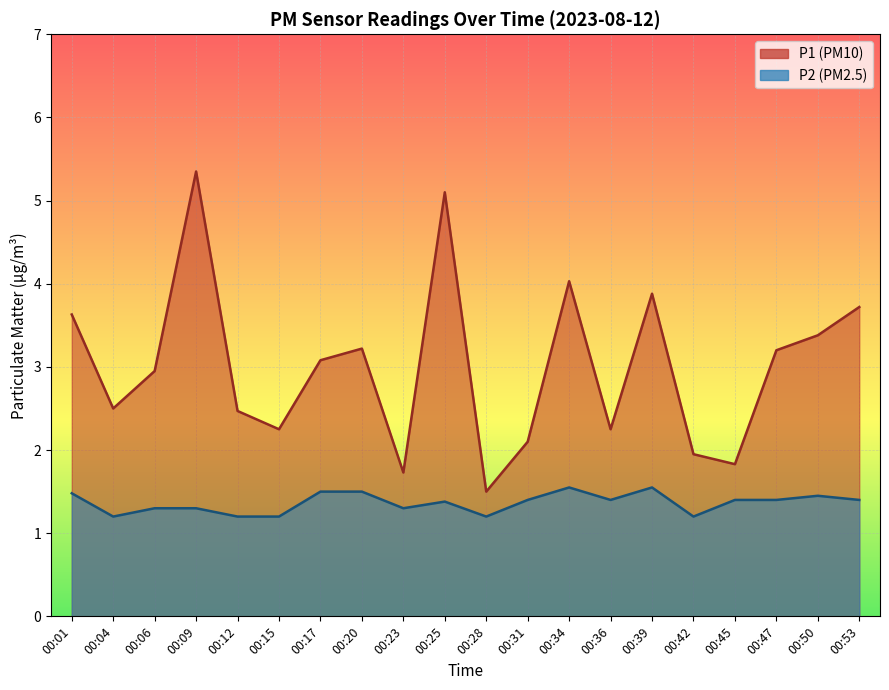

Count the number of categories in the chart.

20